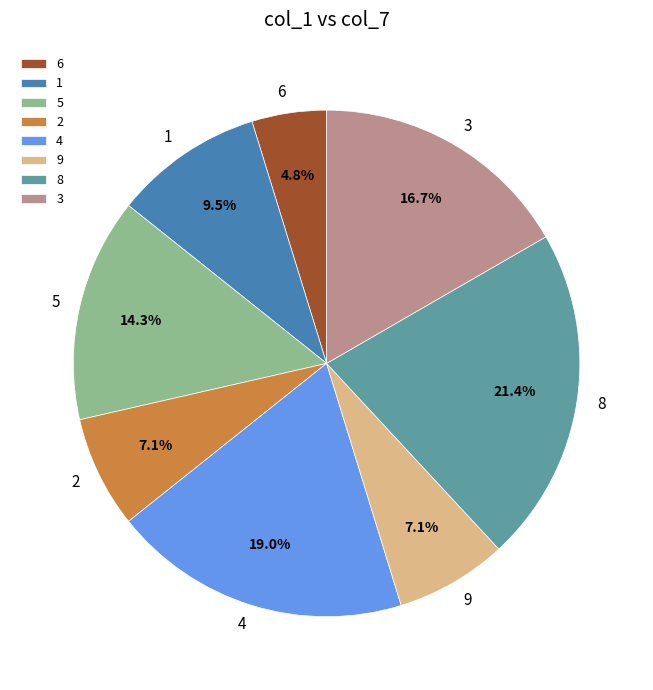

True or false: 2 accounts for 17% of the total.

False